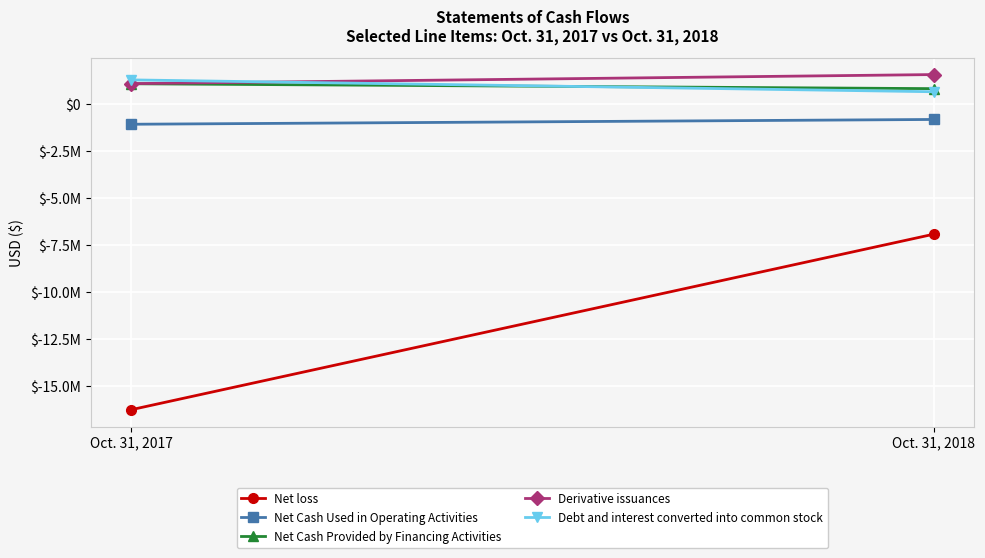

Is this an area chart (filled region under the line)?

No